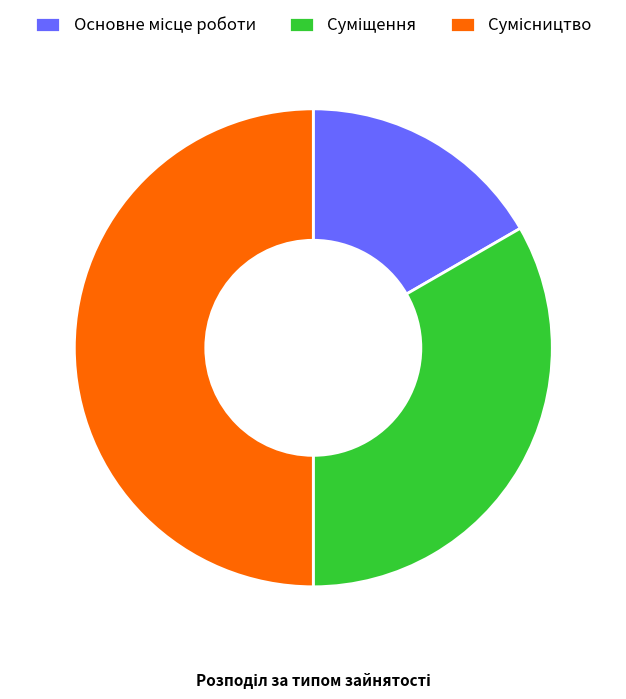

Is it true that Сумісництво is 59% of the pie?

False